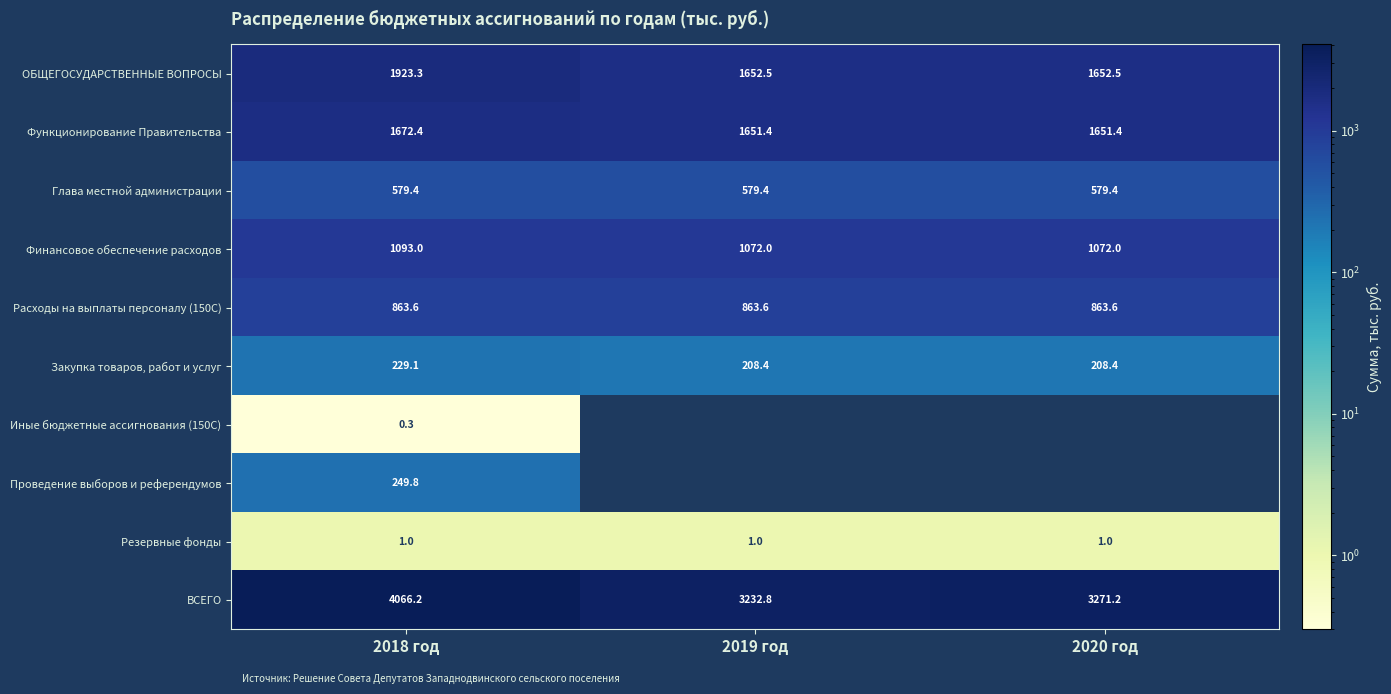

Reading right to left, what are all the values shown in this chart?

ОБЩЕГОСУДАРСТВЕННЫЕ ВОПРОСЫ: 1652.5	1652.5	1923.3
Функционирование Правительства: 1651.4	1651.4	1672.4
Глава местной администрации: 579.4	579.4	579.4
Финансовое обеспечение расходов: 1072.0	1072.0	1093.0
Расходы на выплаты персоналу (150С): 863.6	863.6	863.6
Закупка товаров, работ и услуг: 208.4	208.4	229.1
Иные бюджетные ассигнования (150С): 0.0	0.0	0.3
Проведение выборов и референдумов: 0.0	0.0	249.8
Резервные фонды: 1.0	1.0	1.0
ВСЕГО: 3271.2	3232.8	4066.2